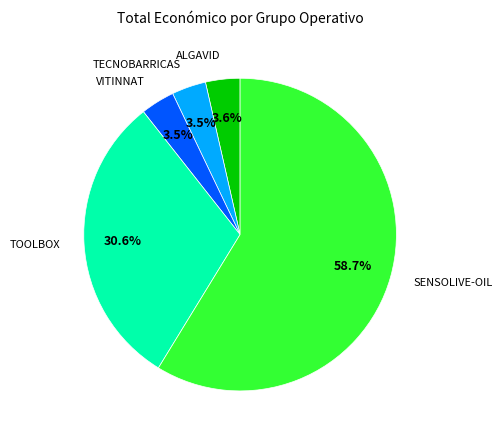

Count the number of slices in the pie.

5